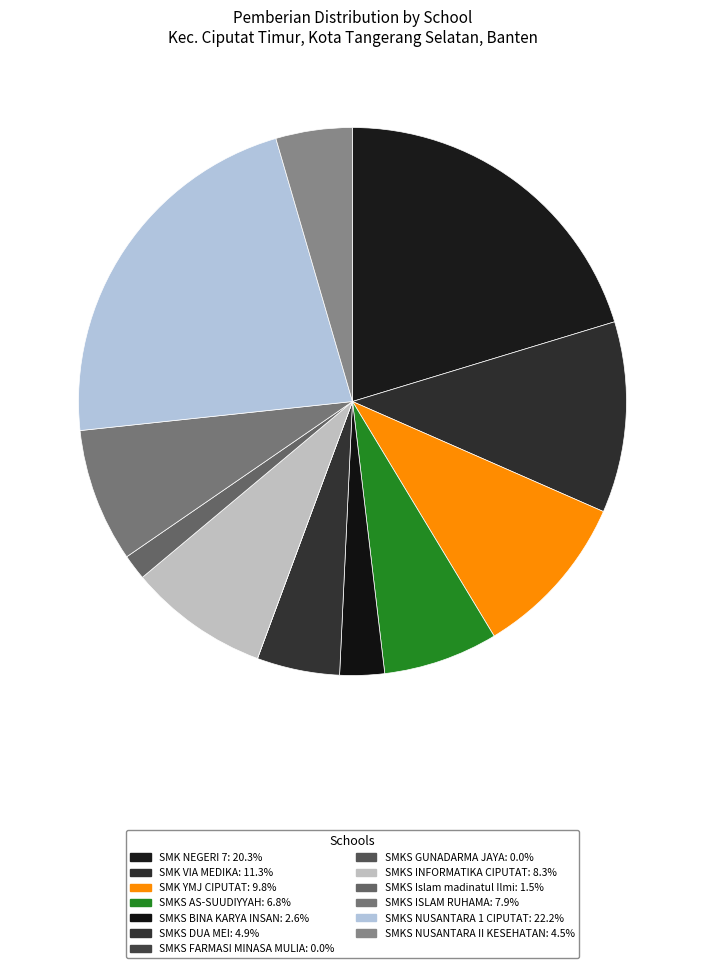

What percentage is the SMKS BINA KARYA INSAN slice, to the nearest percent?

3%